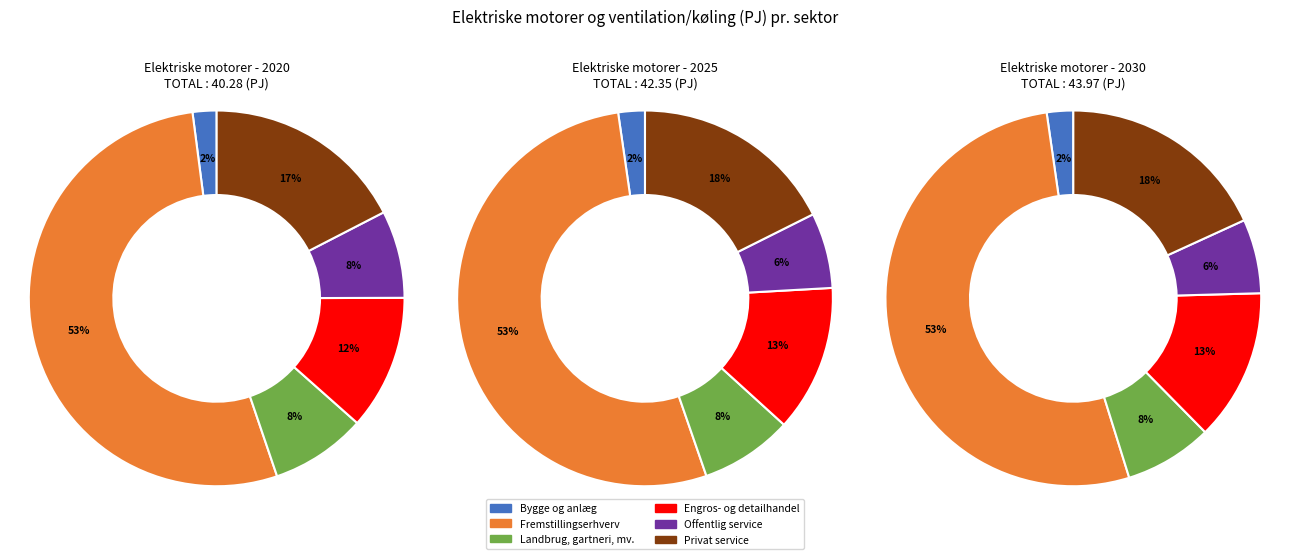

Which has a higher value, Offentlig service 2020 or Fremstillingserhverv 2030?

Fremstillingserhverv 2030